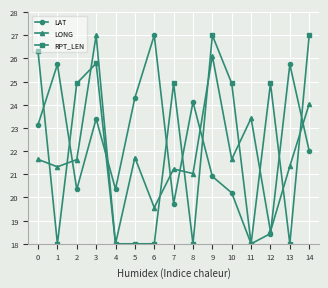

At 0, list the series in order from smallest to largest.

LONG, LAT, RPT_LEN